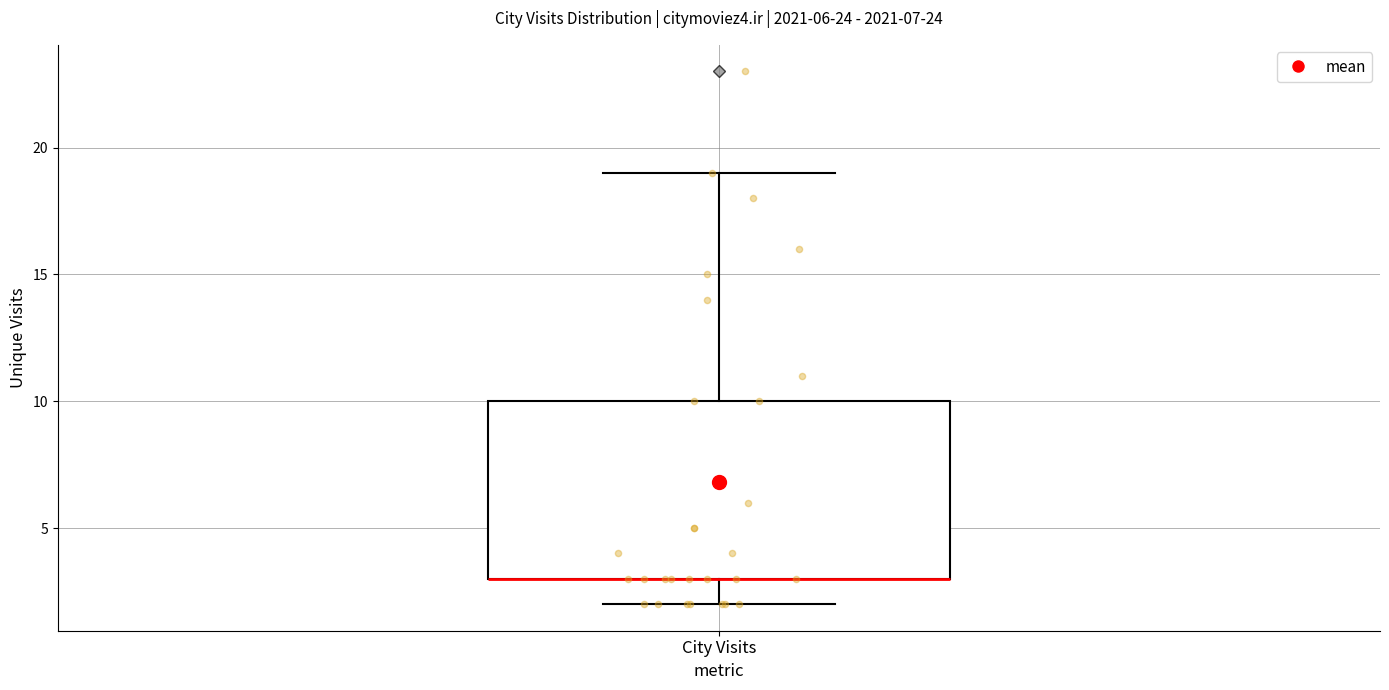

Transcribe this box plot: give where the median line is, the range the box spans, and where the two whiskers end, as read against the y-axis. The values are not printed on the chart, so give them approximately, as read against the axis.

median 3 (drawn on the box's lower edge), box 3 to 10, whiskers 2 to 19